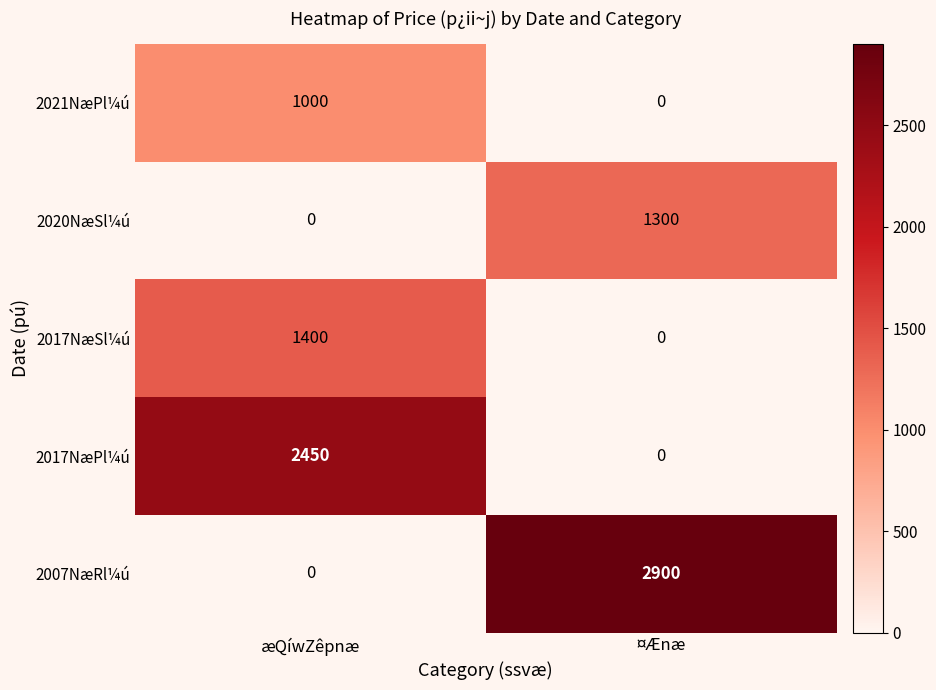

Rank the series by their maximum value, from highest to lowest.

2007NæRl¼ú, 2017NæPl¼ú, 2017NæSl¼ú, 2020NæSl¼ú, 2021NæPl¼ú